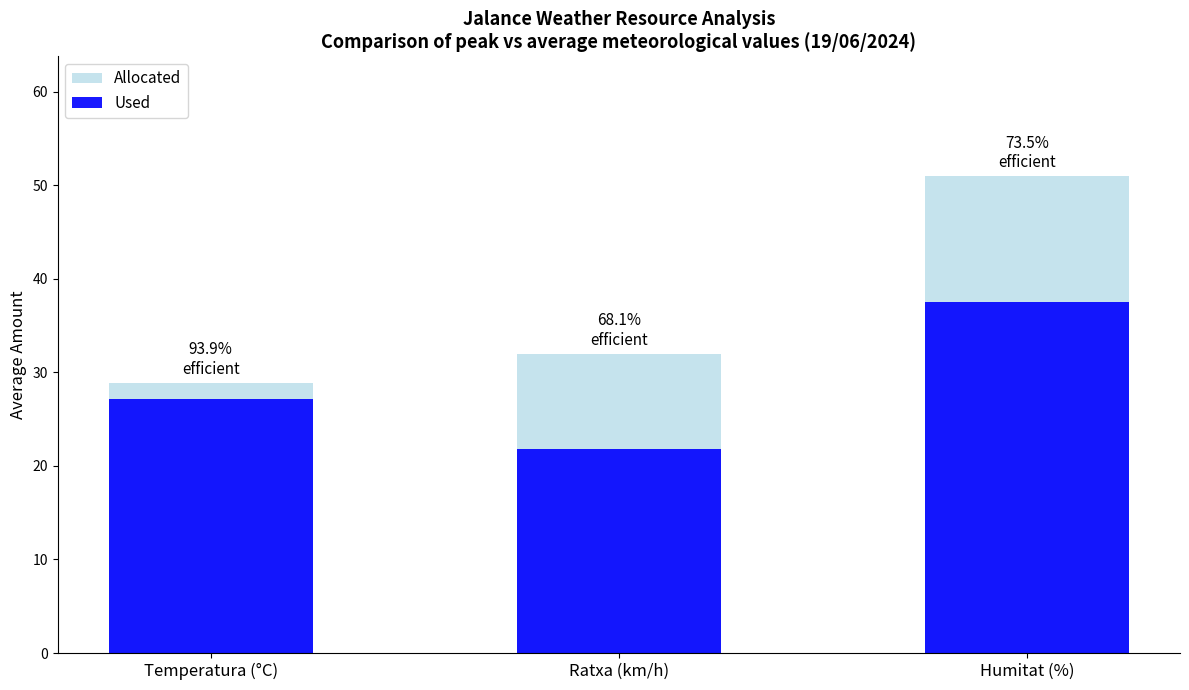

Reading left to right, extract all data points from this chart.

Allocated: Temperatura (°C)=28.9	Ratxa (km/h)=32.0	Humitat (%)=51.0
Used: Temperatura (°C)=27.1	Ratxa (km/h)=21.8	Humitat (%)=37.5